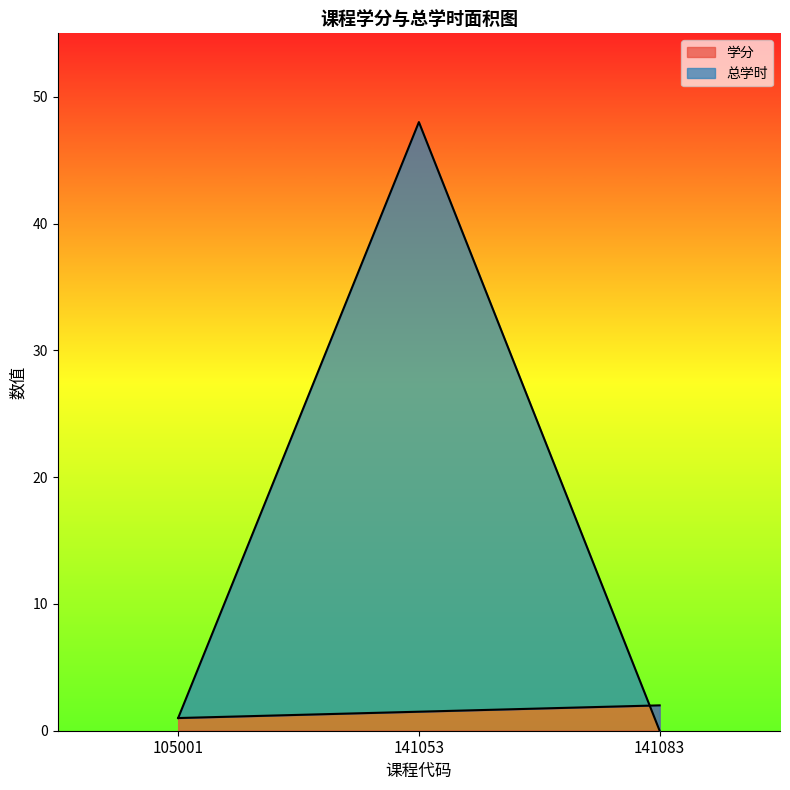

What is the difference between the second highest and minimum values in the 总学时 series?

1.0